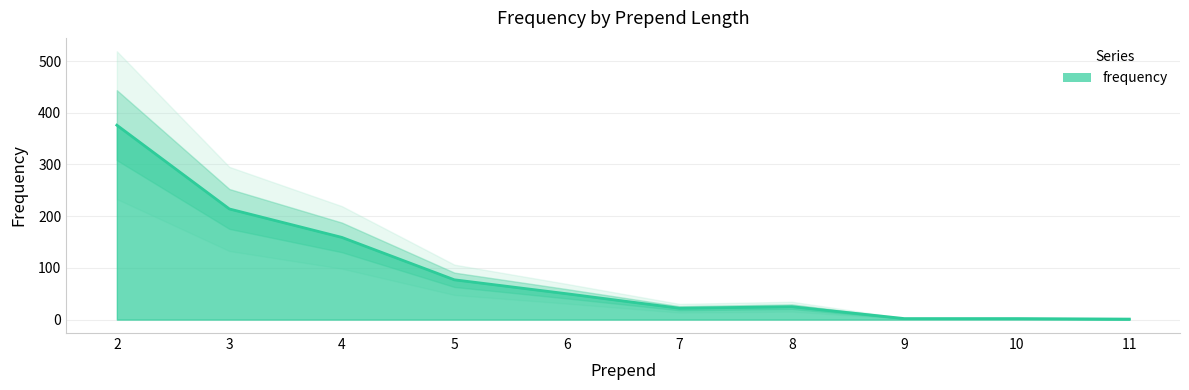

What is the change in value from 3 to 6?

-164